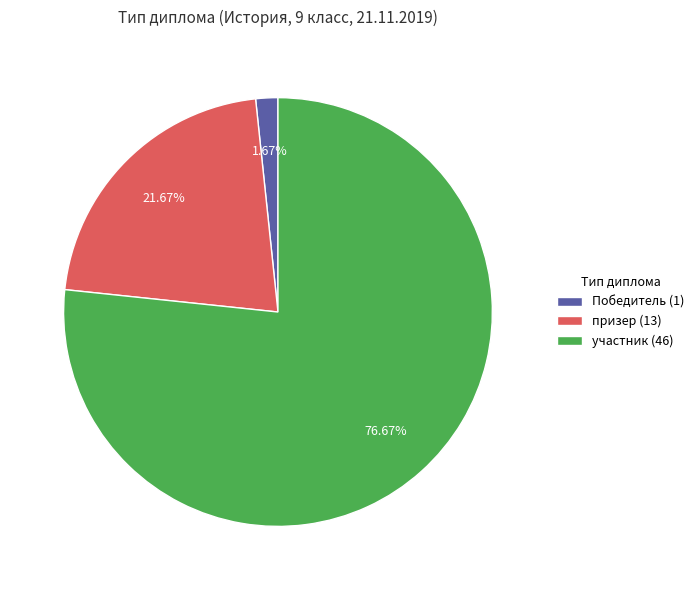

To the nearest percent, what is the difference between the призер and участник slice percentages?

55%